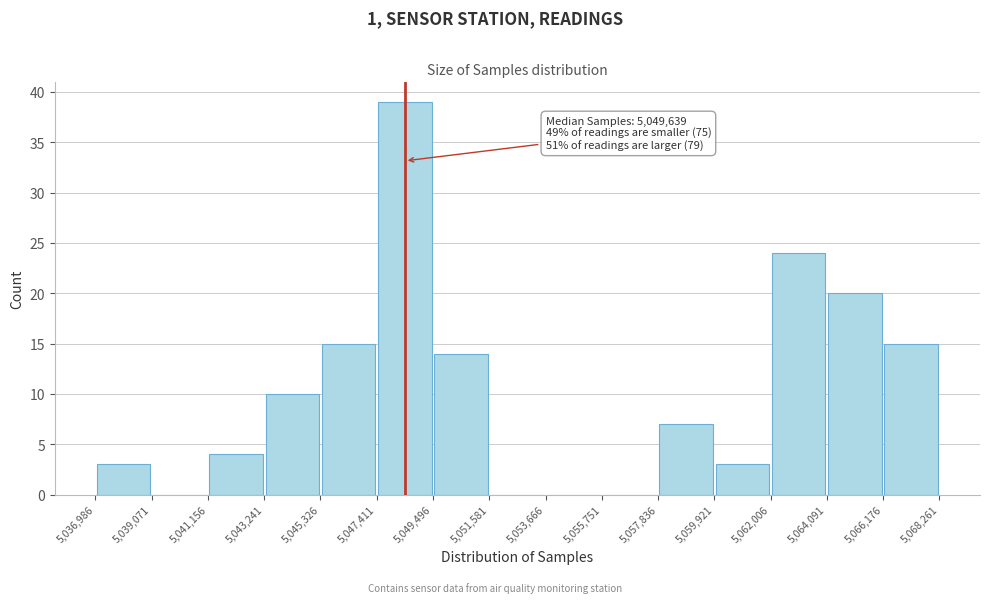

Which range on the x-axis has the tallest bar?

5,047,411 to 5,049,496